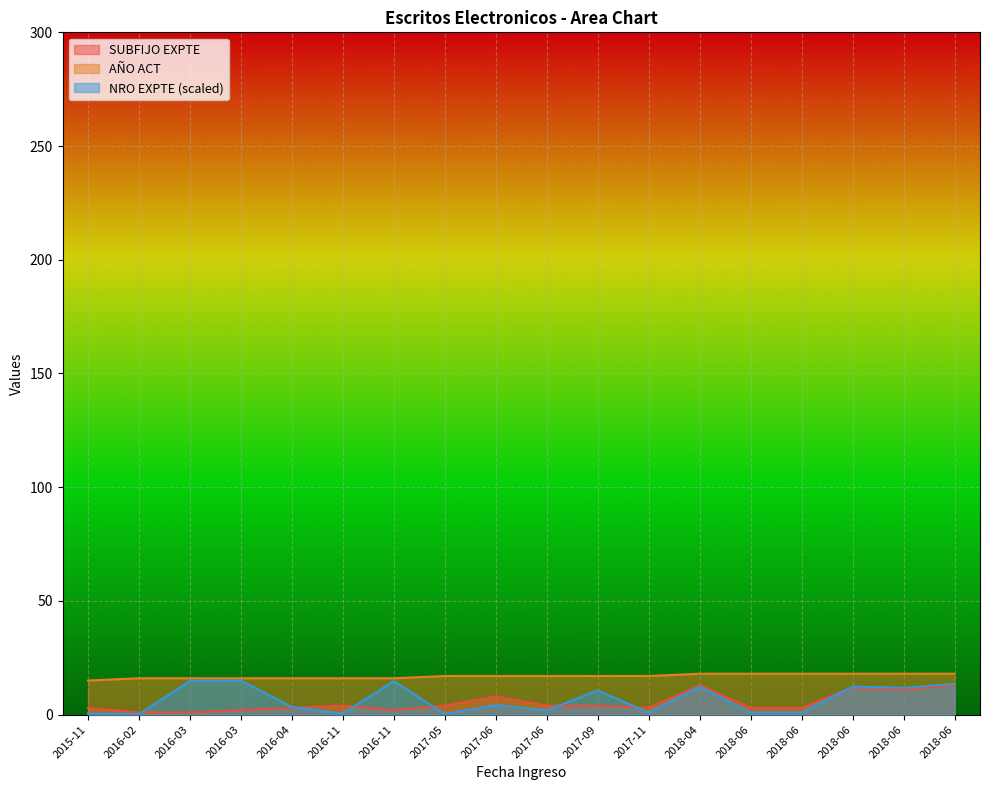

List the series in order of their peak value, highest first.

AÑO ACT, NRO EXPTE, SUBFIJO EXPTE